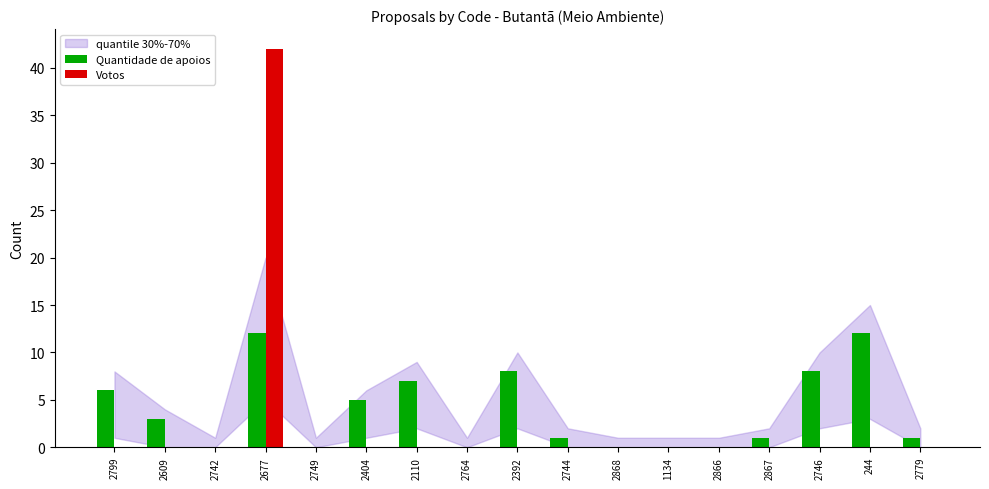

Which series changed the most between 2110 and 2868?

Quantidade de apoios